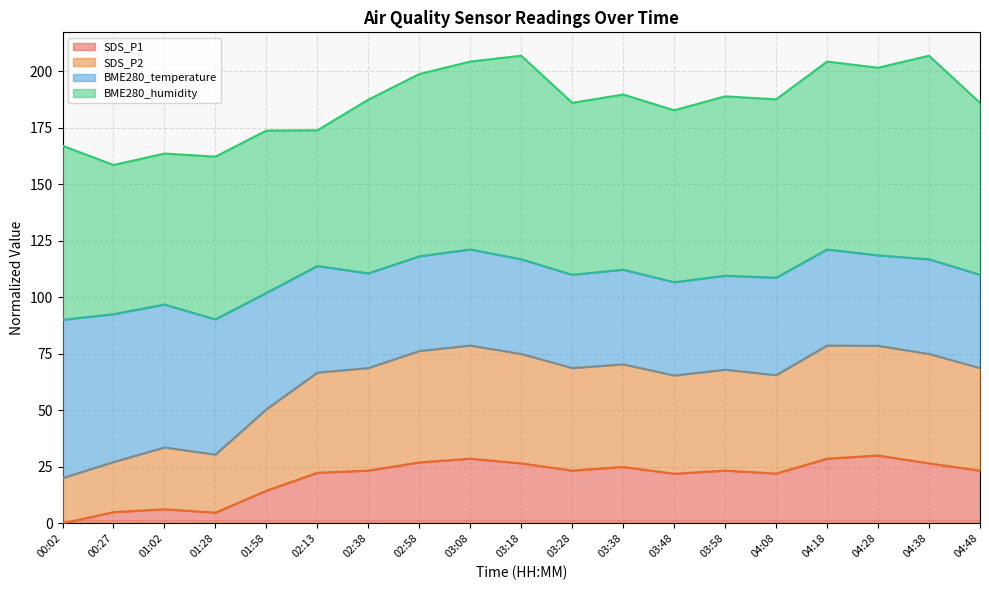

At which label does SDS_P1 reach its minimum?

00:02